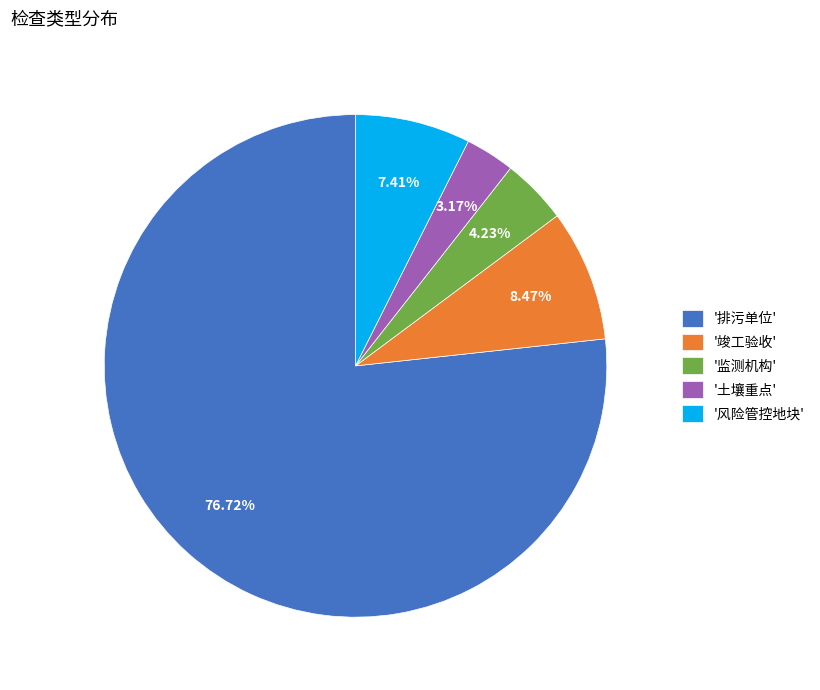

Which has a higher value, '土壤重点' or '监测机构'?

'监测机构'